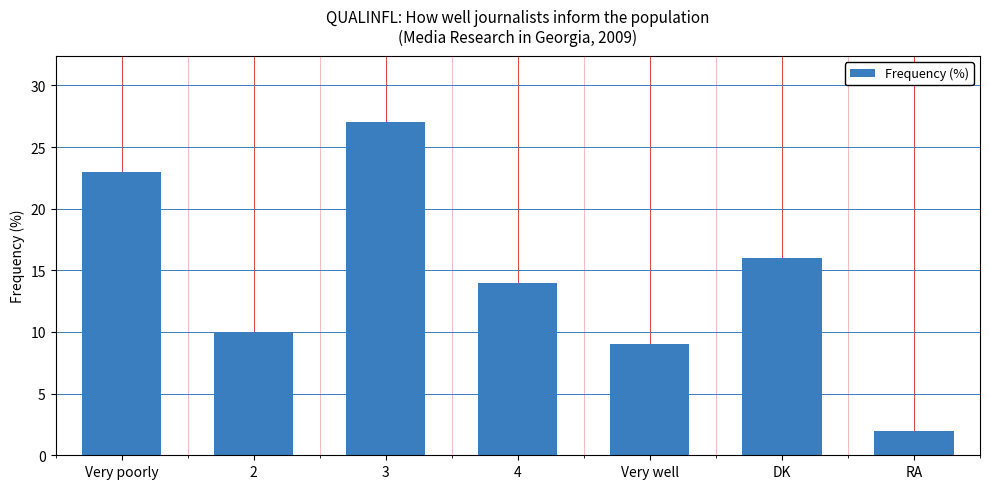

Rank the categories by value from lowest to highest.

RA, Very well, 2, 4, DK, Very poorly, 3